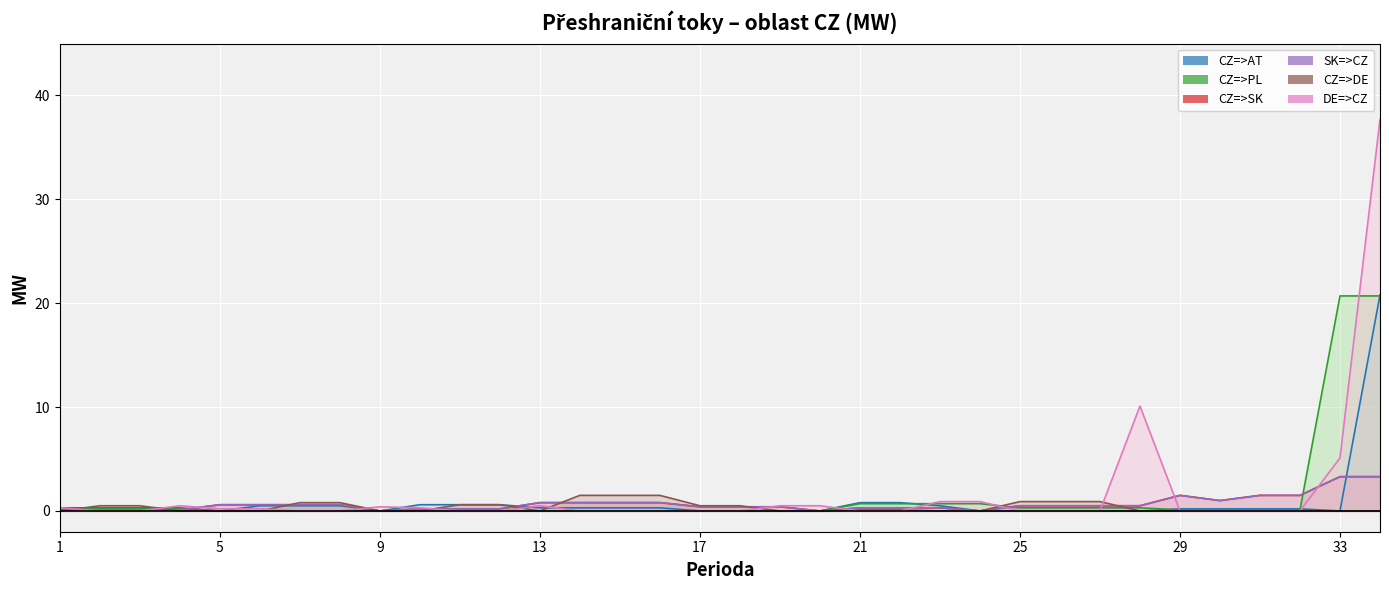

How many lines are shown in the chart?

6